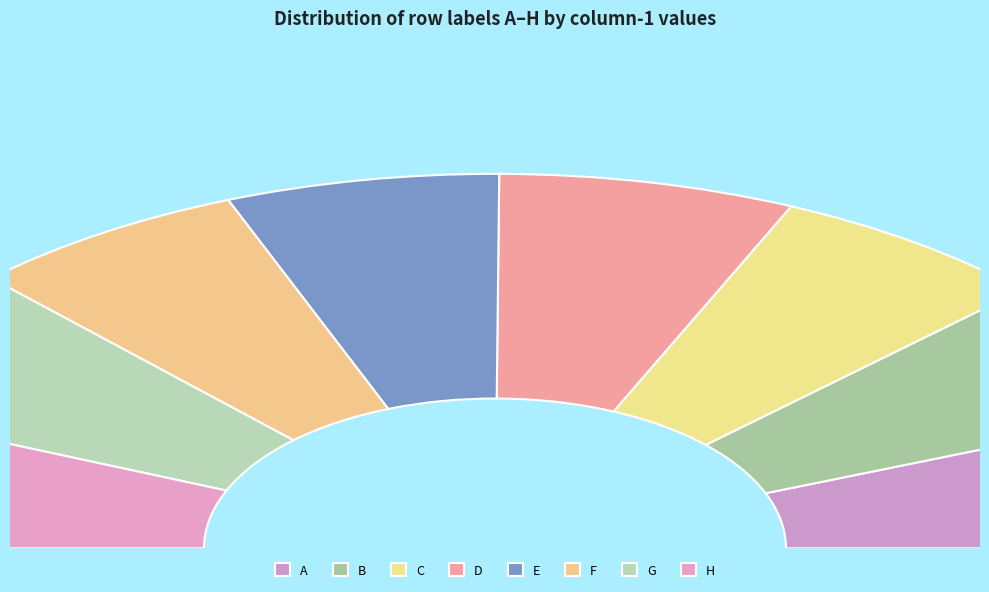

How many slices are in this pie chart?

8